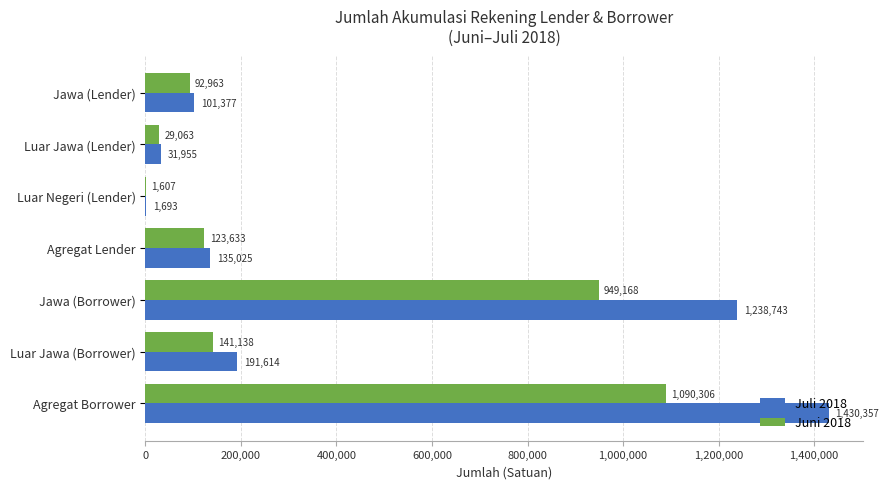

Between Jawa (Lender) and Luar Negeri (Lender), which series saw the biggest shift?

Juli 2018